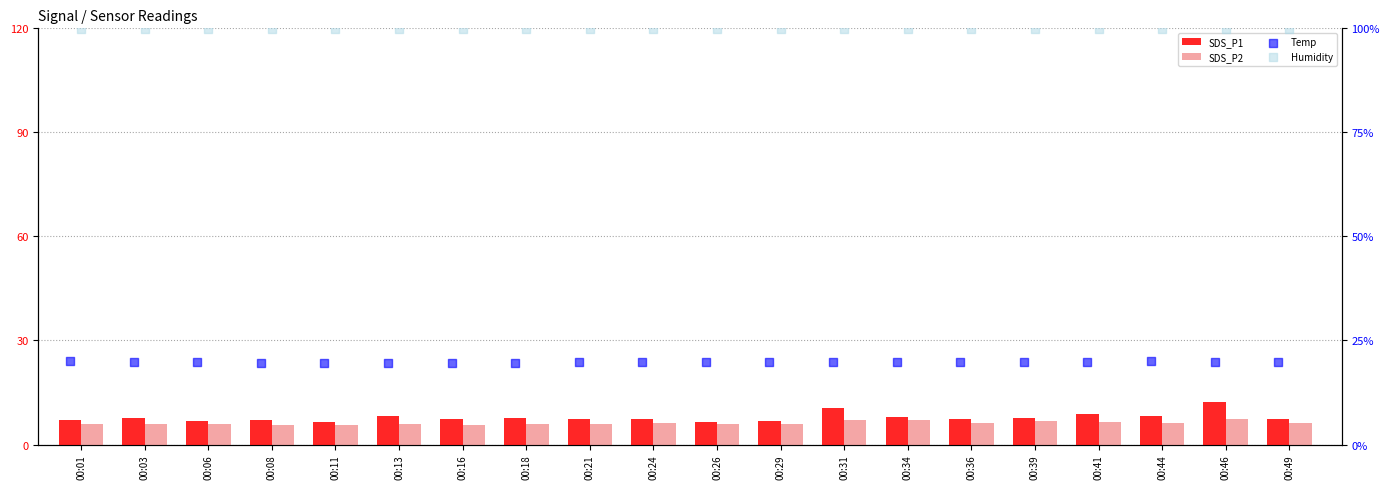

At how many categories does at least one series exceed 9?

20